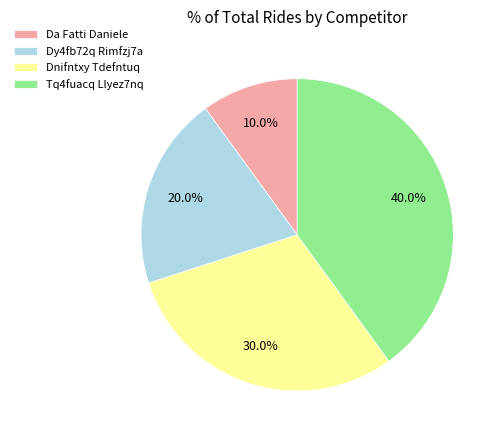

What percentage is NOT represented by Da Fatti Daniele?

90.0%